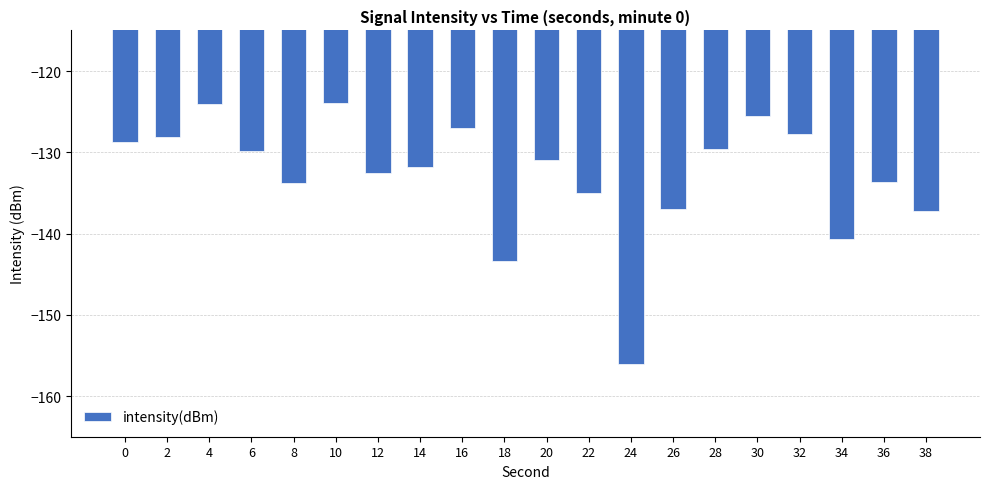

Which has a higher value, 38 or 16?

16